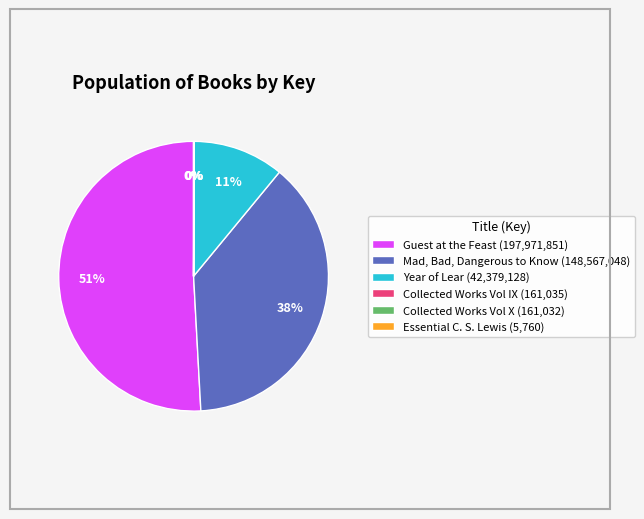

What is the majority slice?

Guest at the Feast